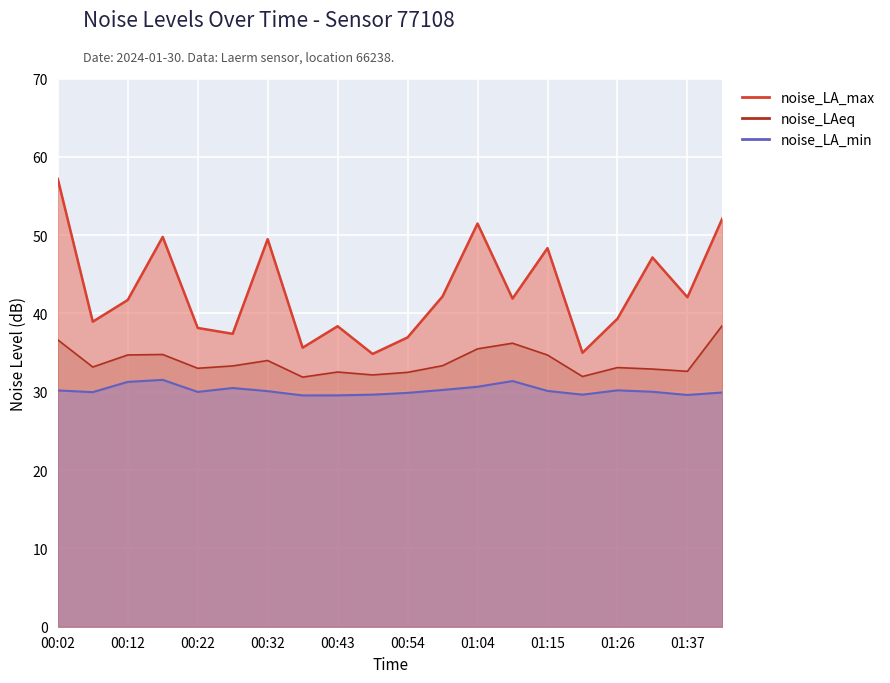

What is the label of the 12th point from the left?

00:59